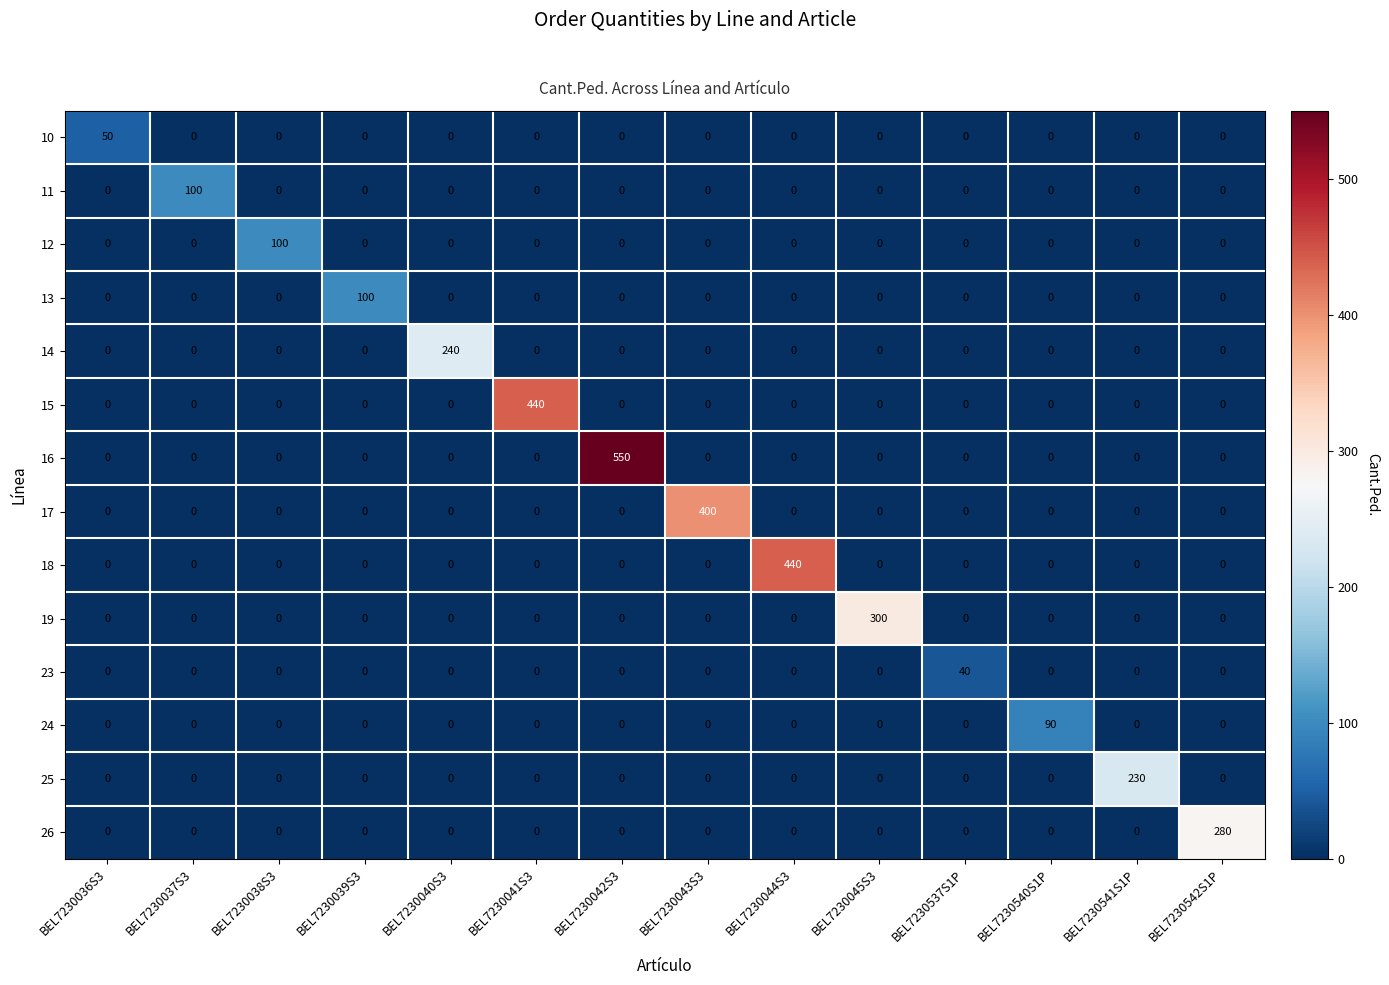

Between BEL7230039S3 and BEL7230041S3, which series saw the biggest shift?

15